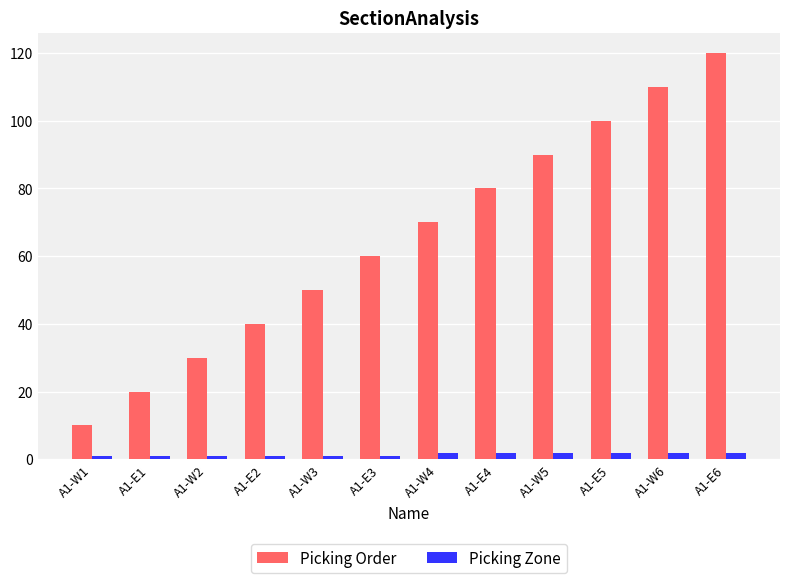

What are all the series names shown in the legend?

Picking Order, Picking Zone